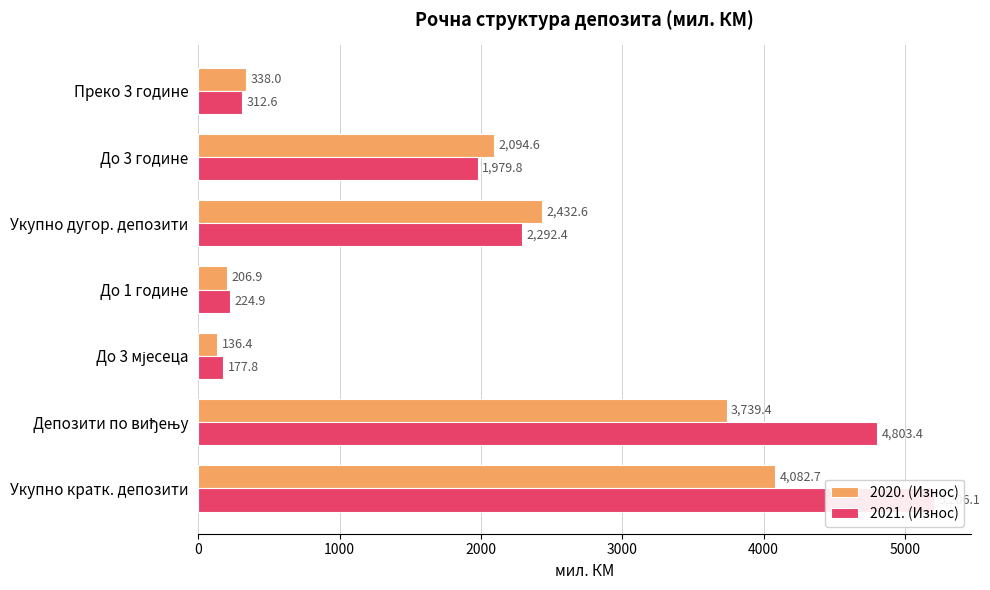

What is the difference between the maximum and minimum values in the 2020. (Износ) series?

3946.3